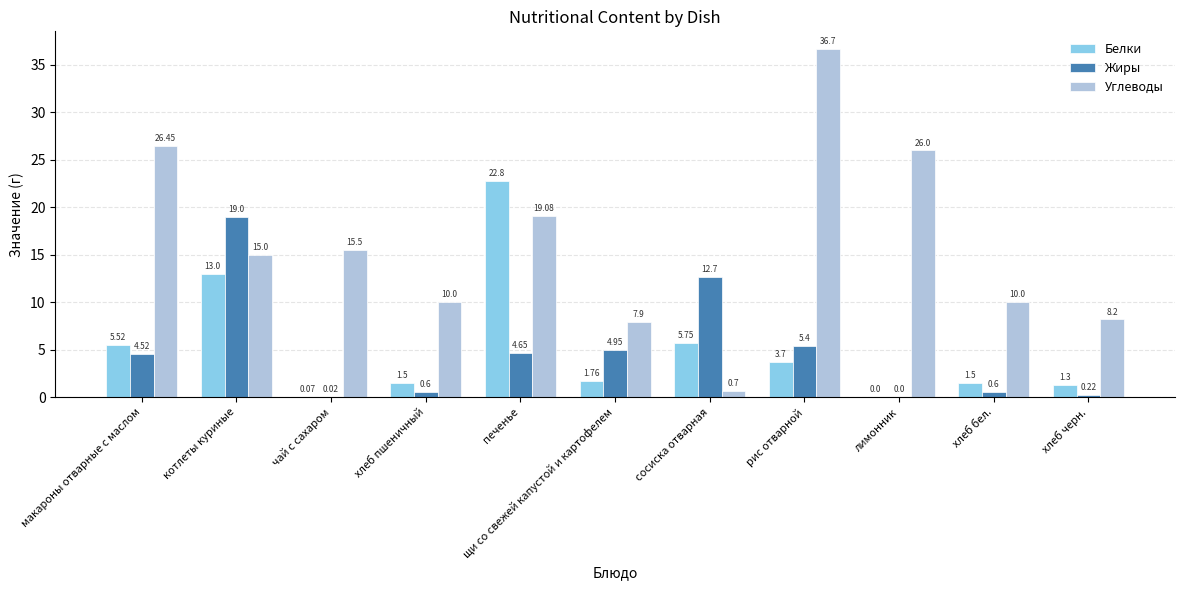

Which series has the largest total across all categories?

Углеводы